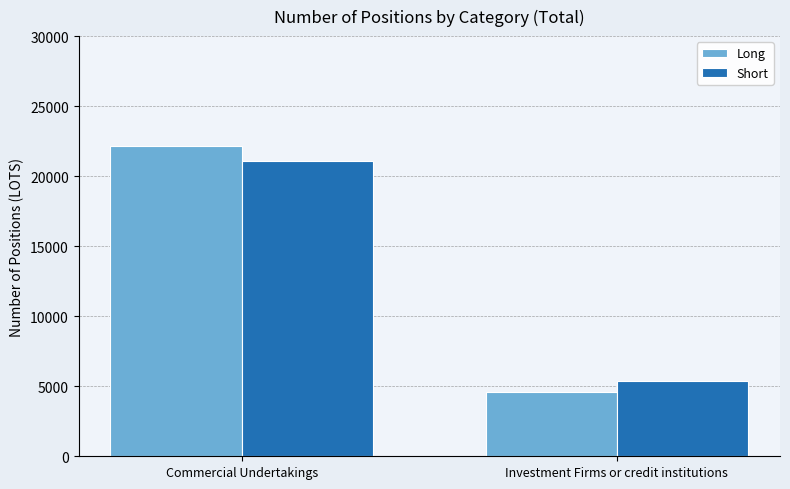

What is the maximum value shown in the chart?

22170